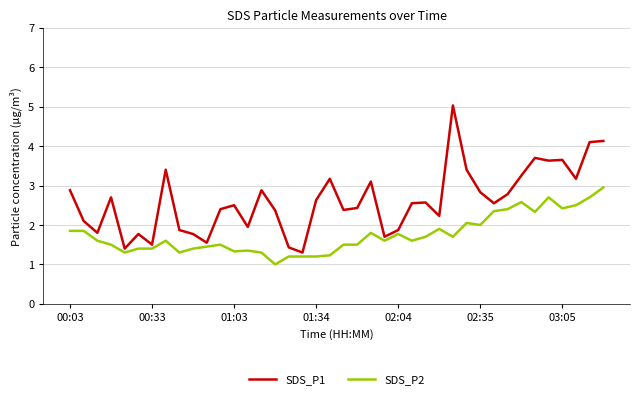

What is the maximum value shown in the chart?

5.0